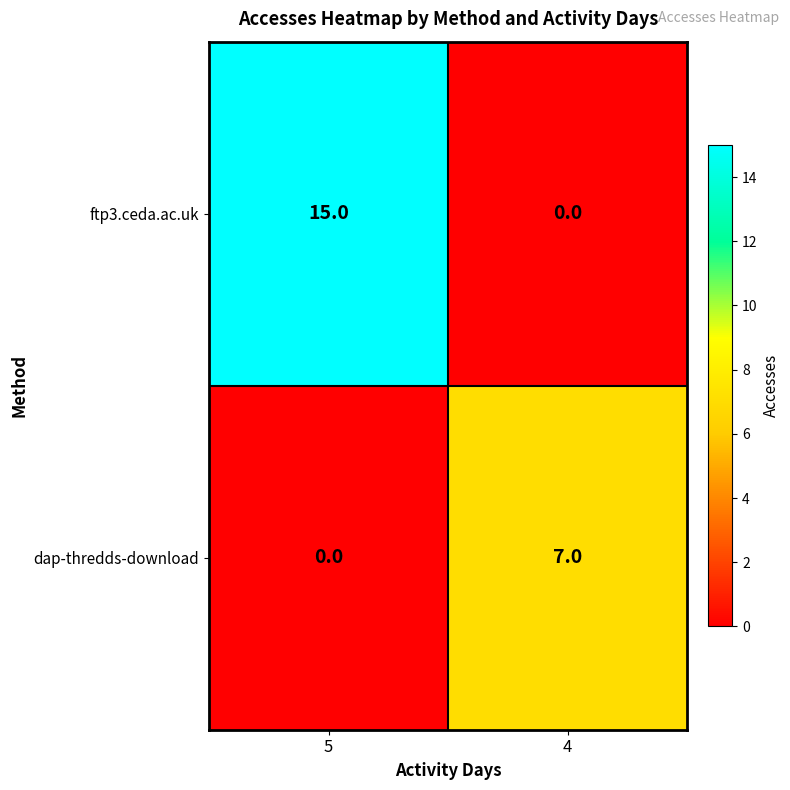

How many distinct data groups are displayed?

2